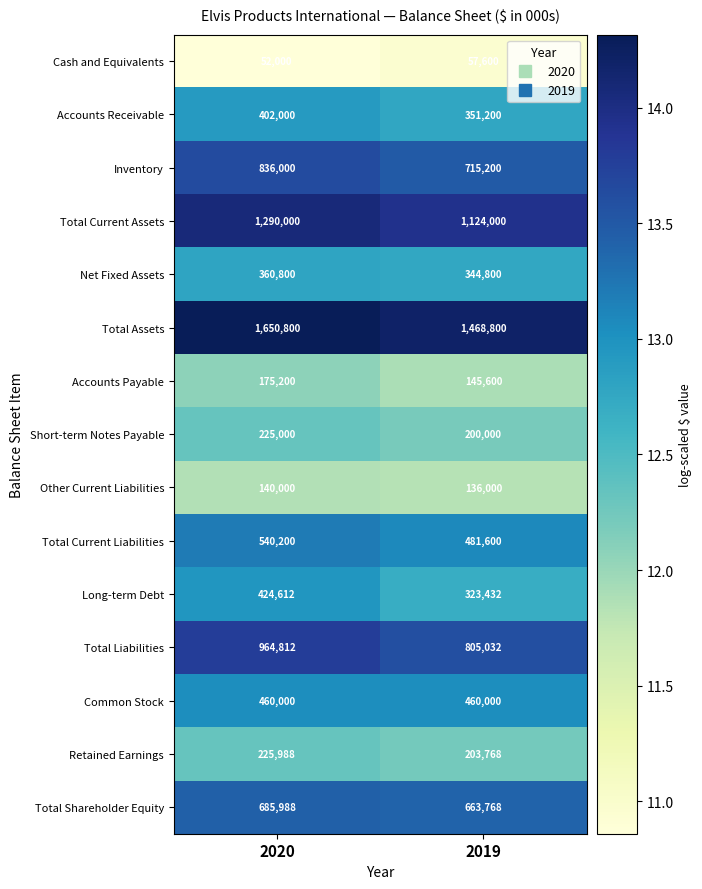

List the labels in order of Other Current Liabilities value, largest first.

2020, 2019